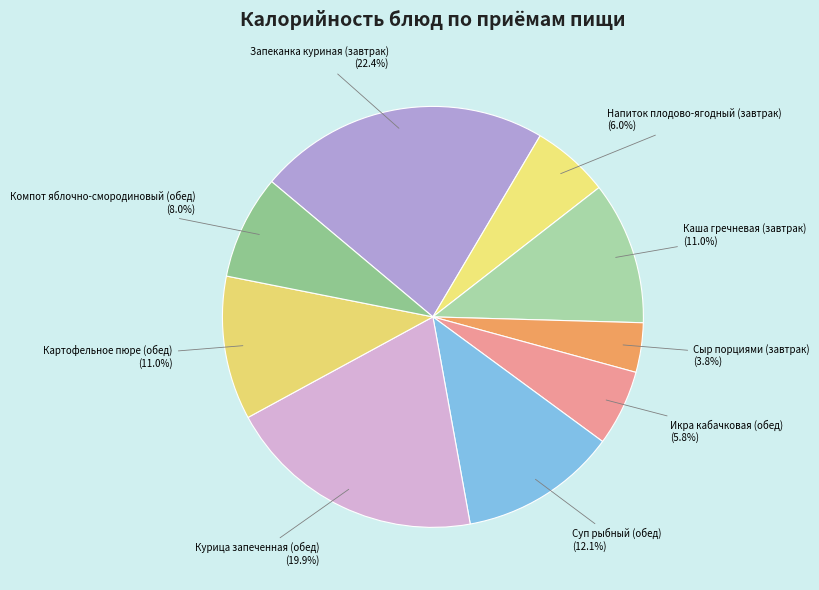

Count the number of slices in the pie.

9